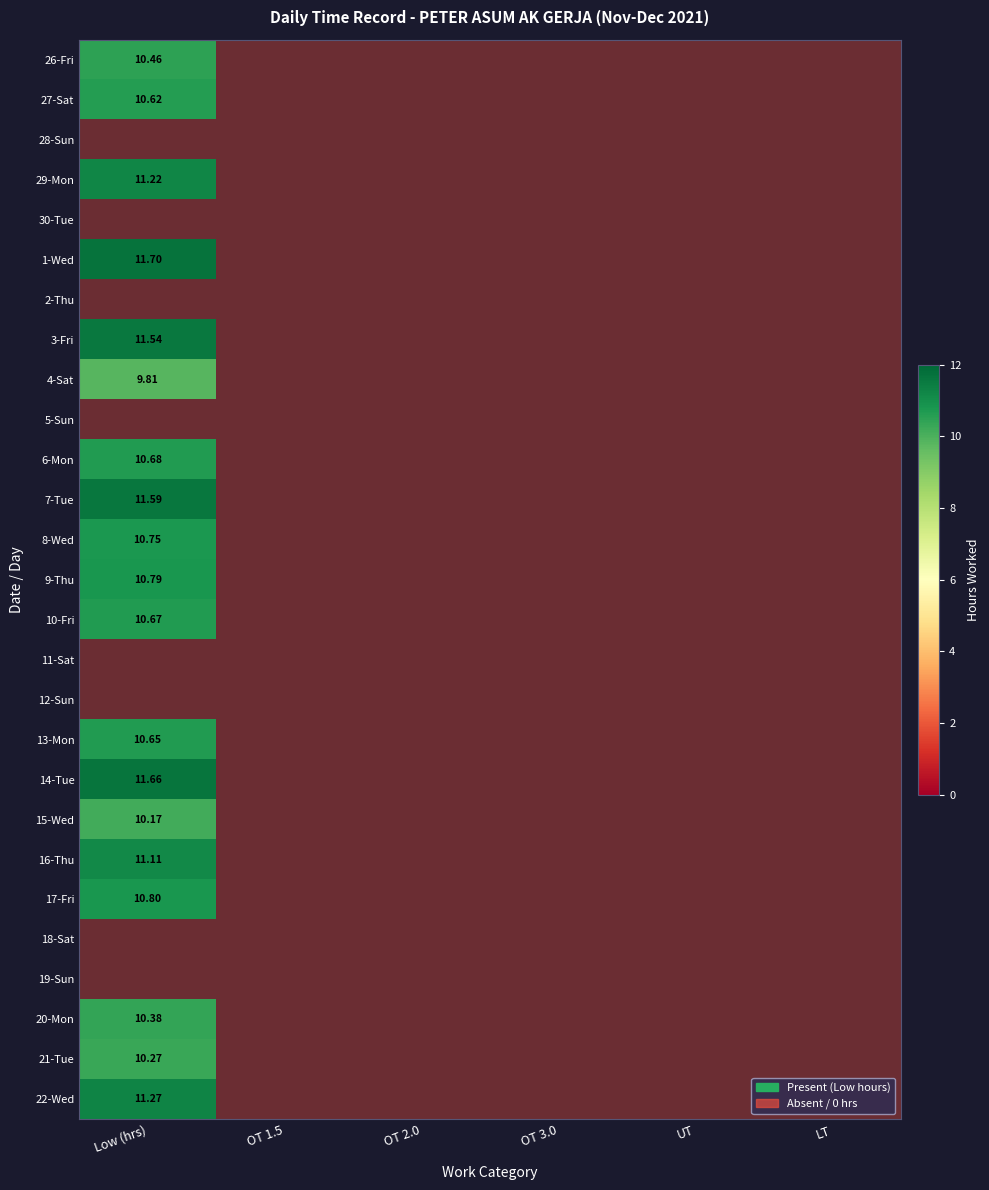

At which label does 18-Sat reach its minimum?

Low (hrs)